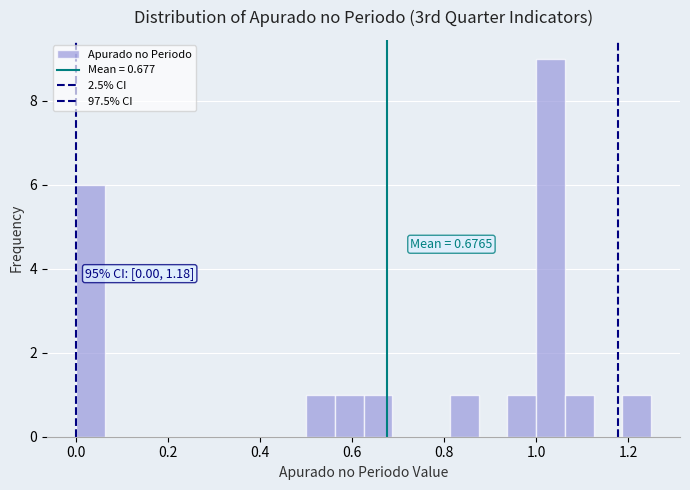

Read against the x-axis, roughly where is the centre of the tallest bar?

1.04